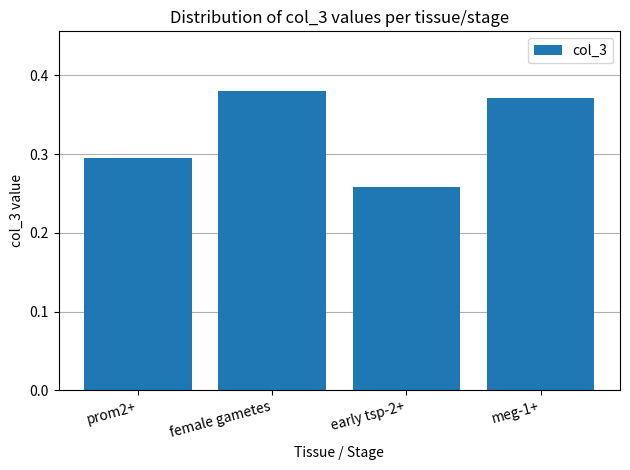

The chart shows a value of 0.5 at female gametes. True or false?

False